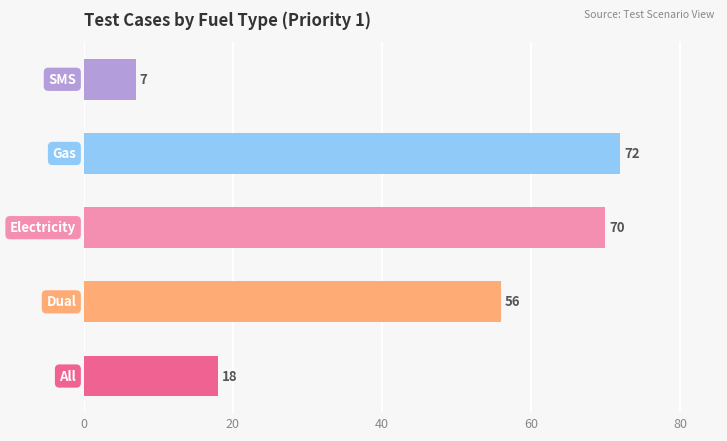

How many data points are less than 56?

2